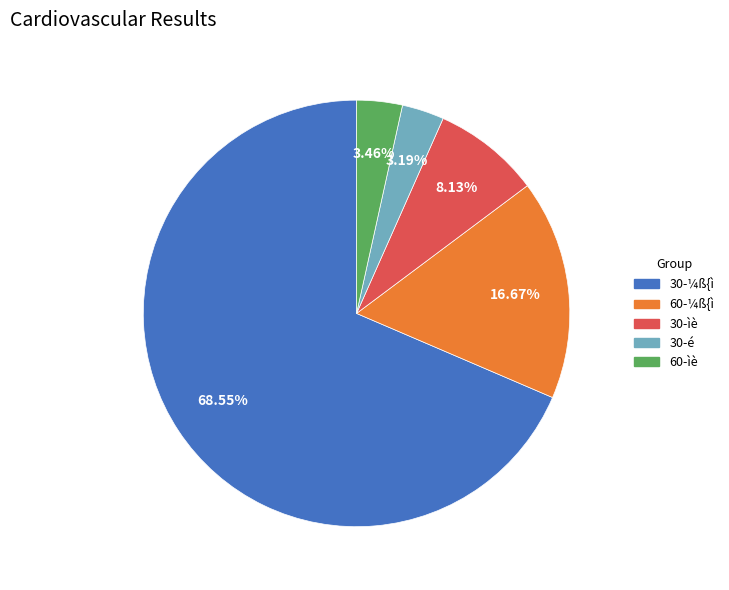

Is there any slice that represents more than half of the pie?

Yes